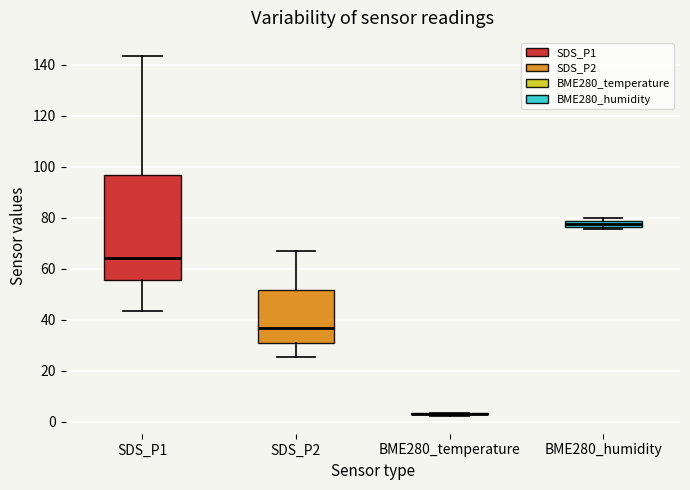

Which box is the tallest, from its lower edge to its upper edge?

SDS_P1